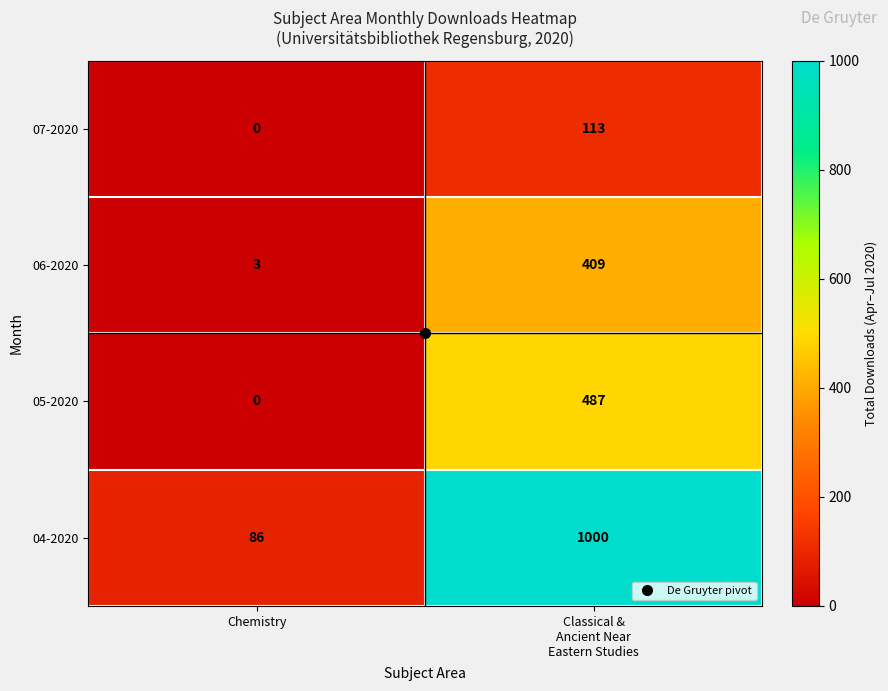

Which series has the largest total across all categories?

04-2020